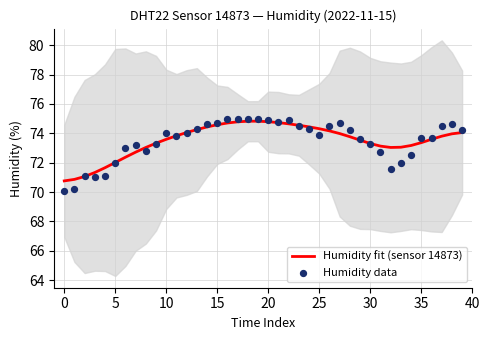

Which series reaches the minimum Y coordinate?

Humidity data